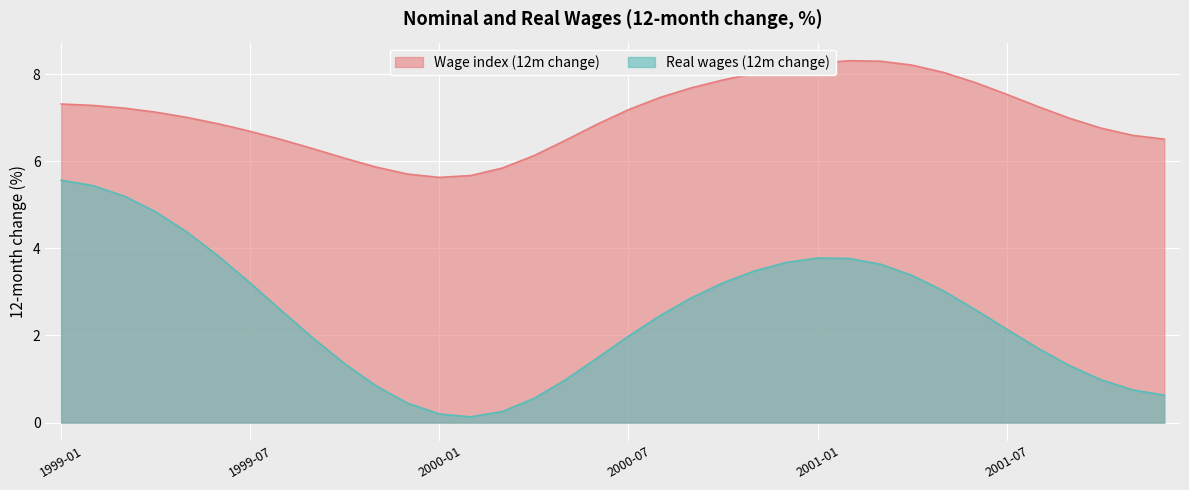

Count the number of data series in this chart.

2